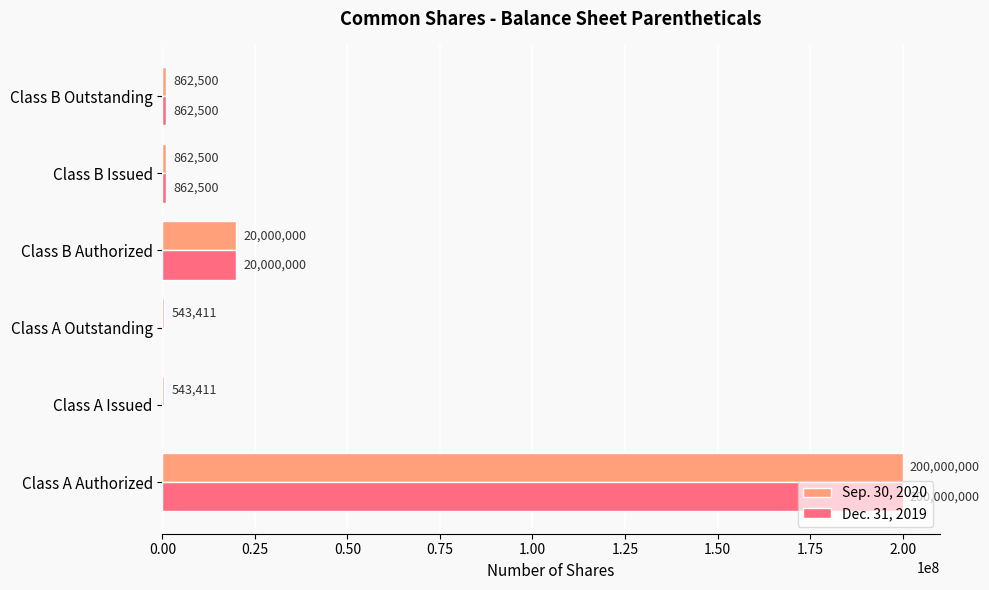

What is the sum of the Sep. 30, 2020 values at Class B Authorized and Class B Issued?

20862500